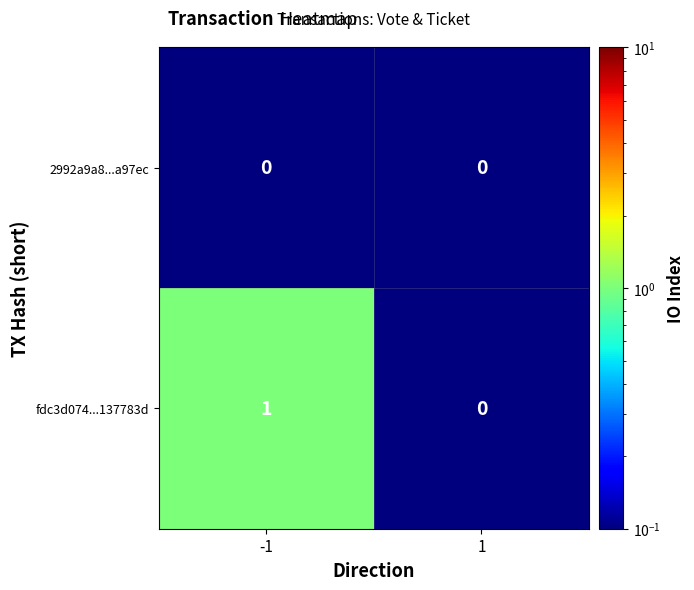

True or false: fdc3d074...137783d has a value of 0 at -1.

False